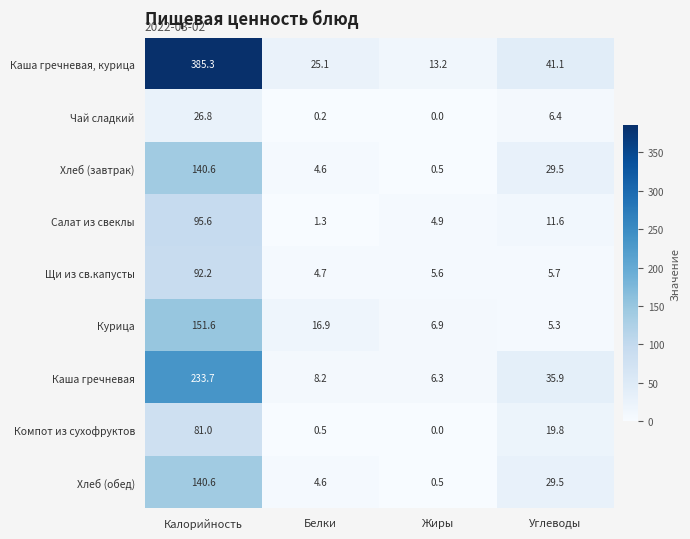

What is the difference between the second highest and second lowest values in the Хлеб (завтрак) series?

24.9